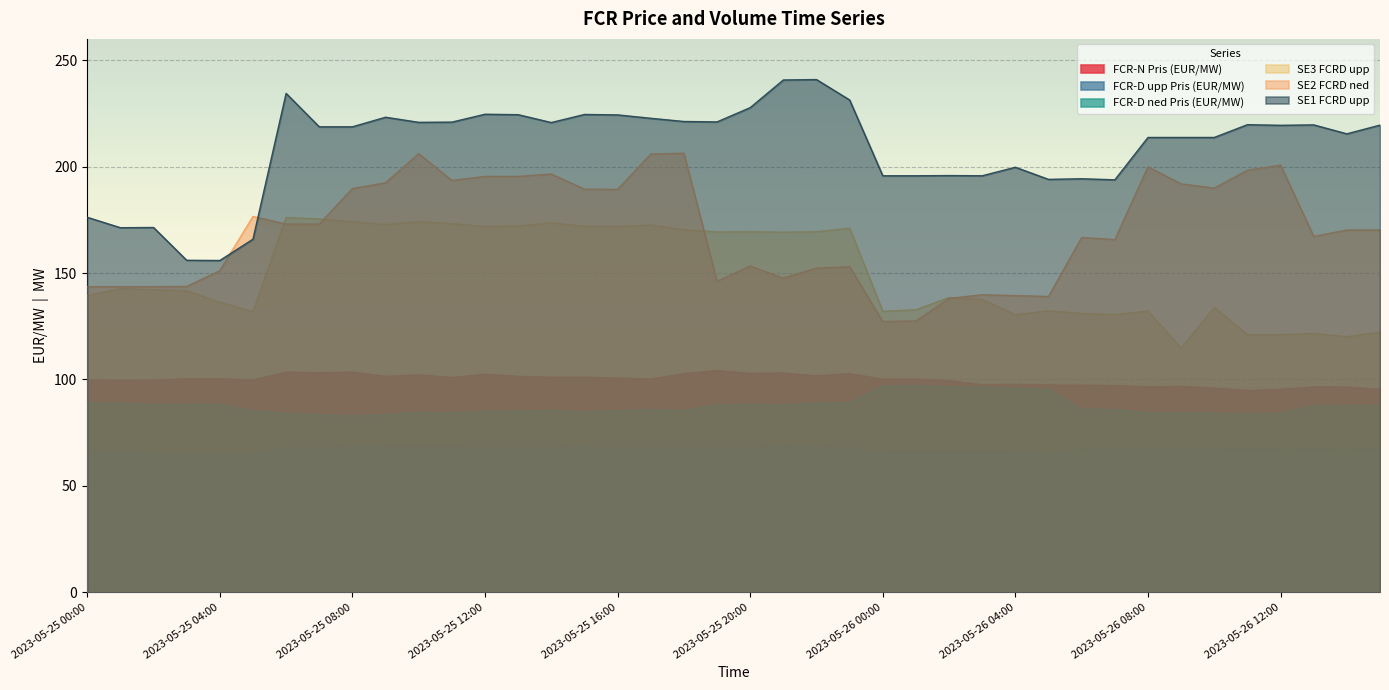

How many interior local peaks does the FCR-D upp Pris (EUR/MW) series have?

8